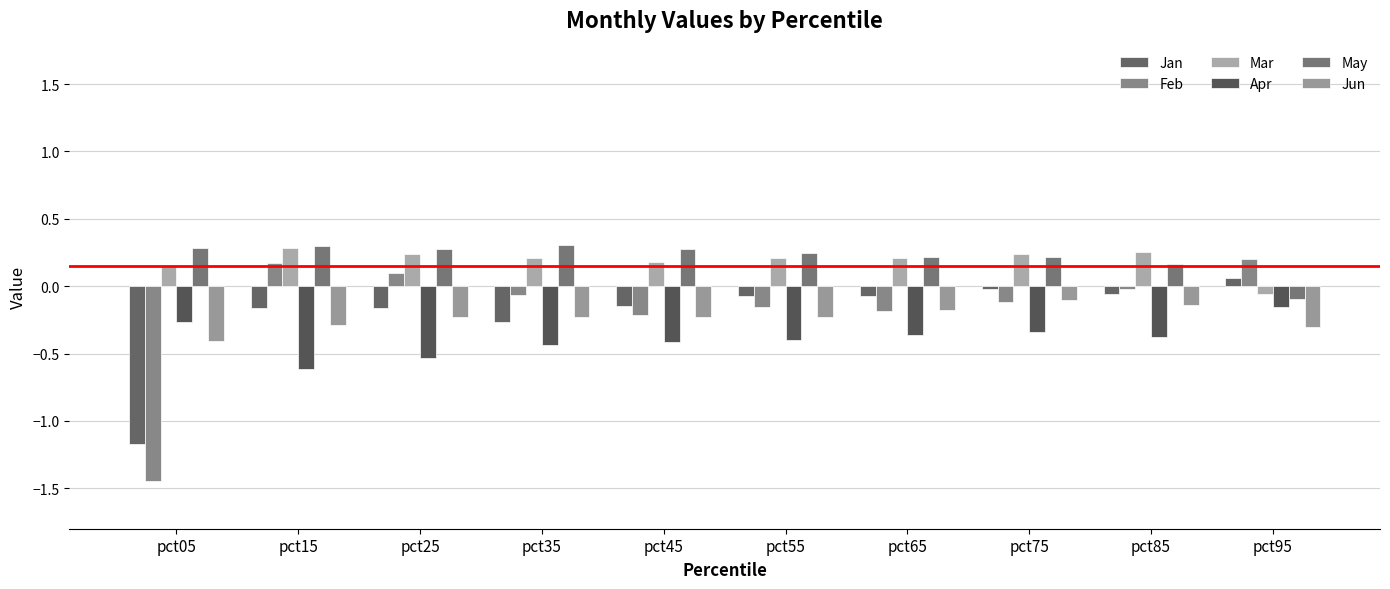

List the labels in order of May value, largest first.

pct35, pct15, pct05, pct25, pct45, pct55, pct75, pct65, pct85, pct95